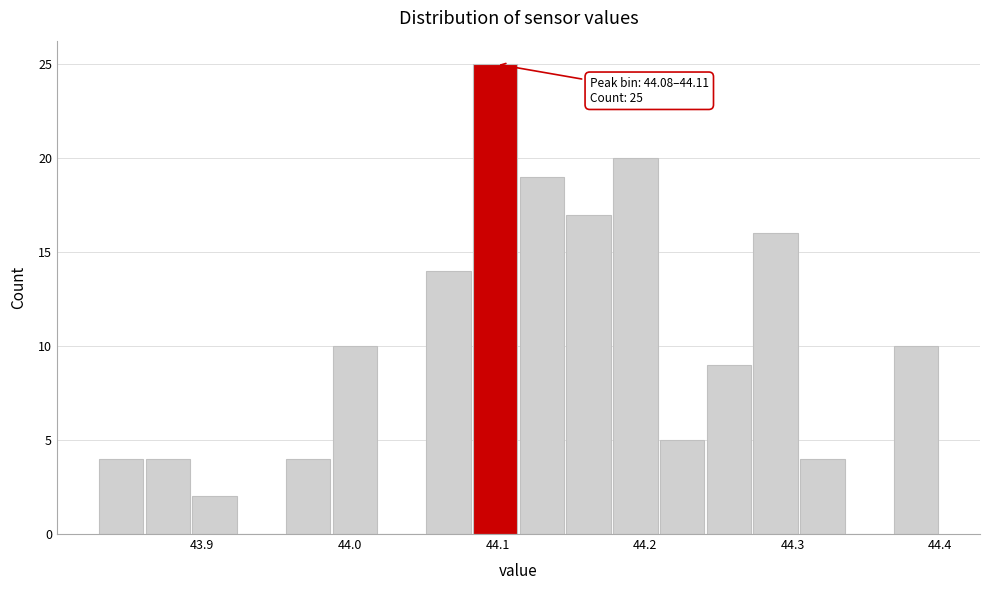

Around what value on the x-axis is the tallest bar? Give the approximate position of its centre, as read against the axis.

44.10